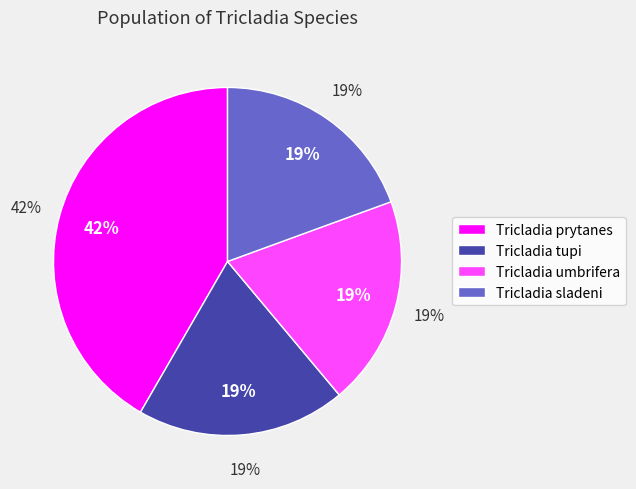

Rank the categories by value from lowest to highest.

Tricladia tupi, Tricladia sladeni, Tricladia umbrifera, Tricladia prytanes